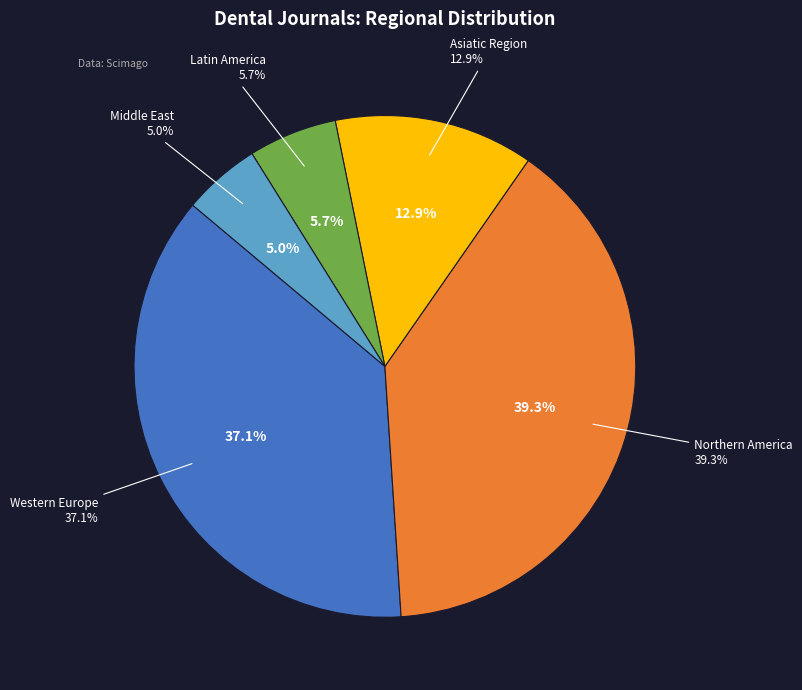

Which category has the biggest portion of the pie?

Northern America